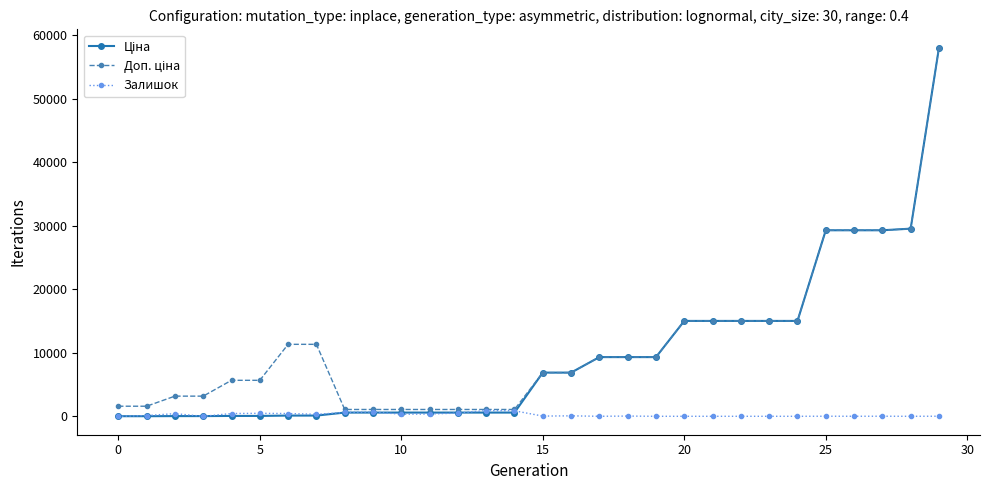

True or false: Залишок has more than 2 interior local peaks.

True